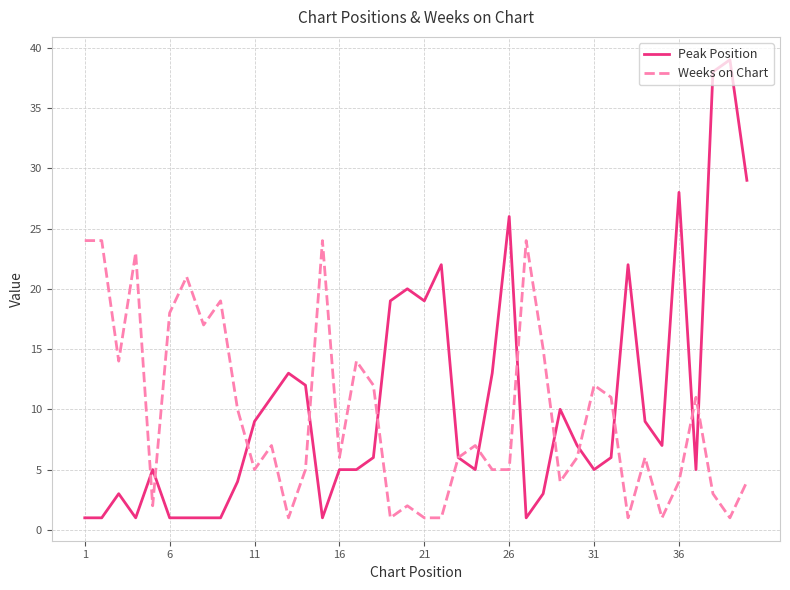

What is the maximum value shown in the chart?

39